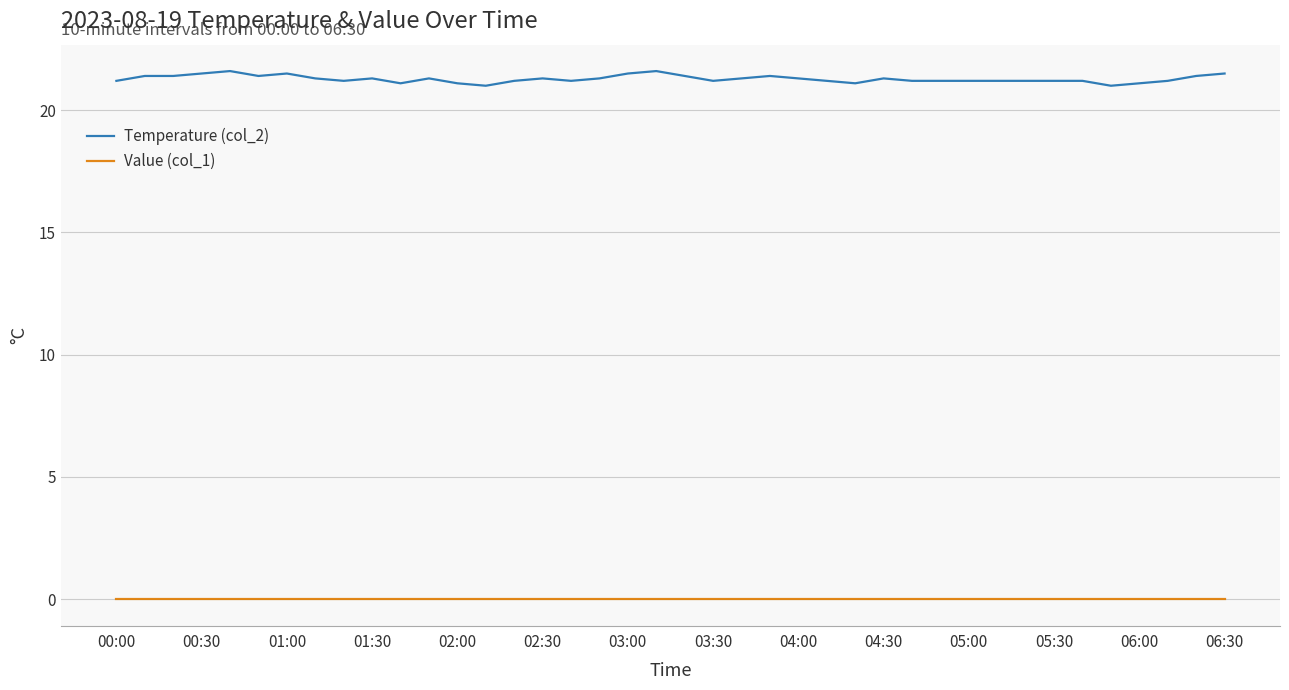

True or false: Value (col_1) and Temperature (col_2) cross at least once.

False